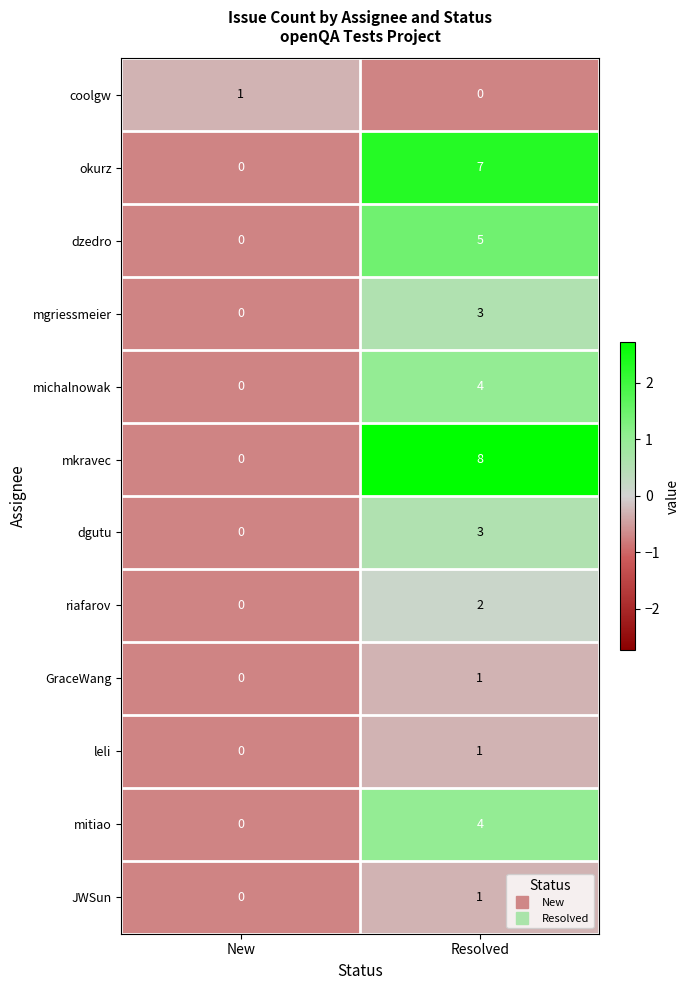

What is the sum of all mitiao values?

4